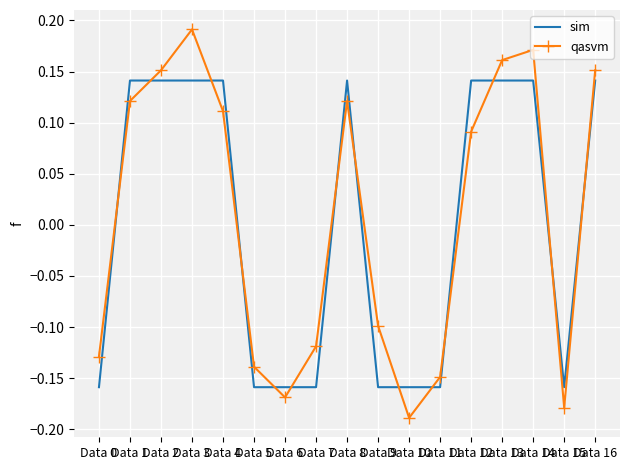

What is the difference between the second highest and second lowest values in the qasvm series?

0.3